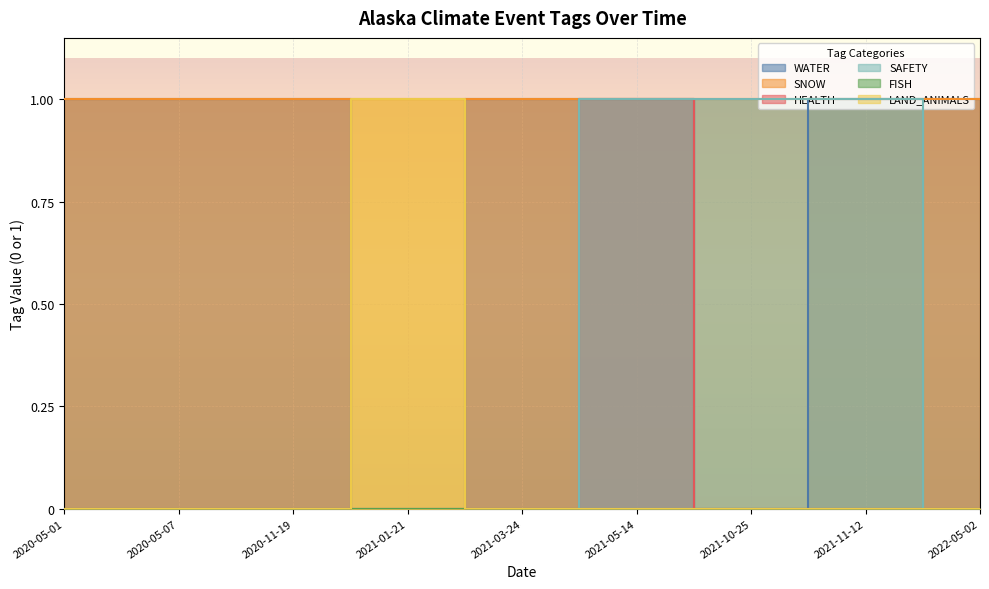

What is the difference between the maximum and minimum values in the HEALTH series?

1